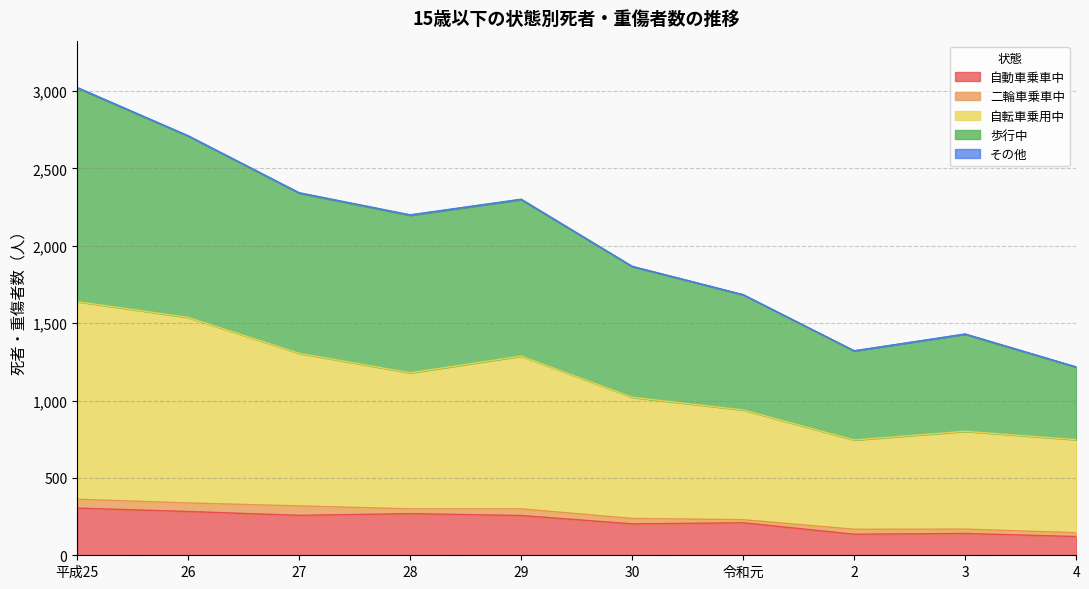

What is the lowest value of the 自動車乗車中 series?

121